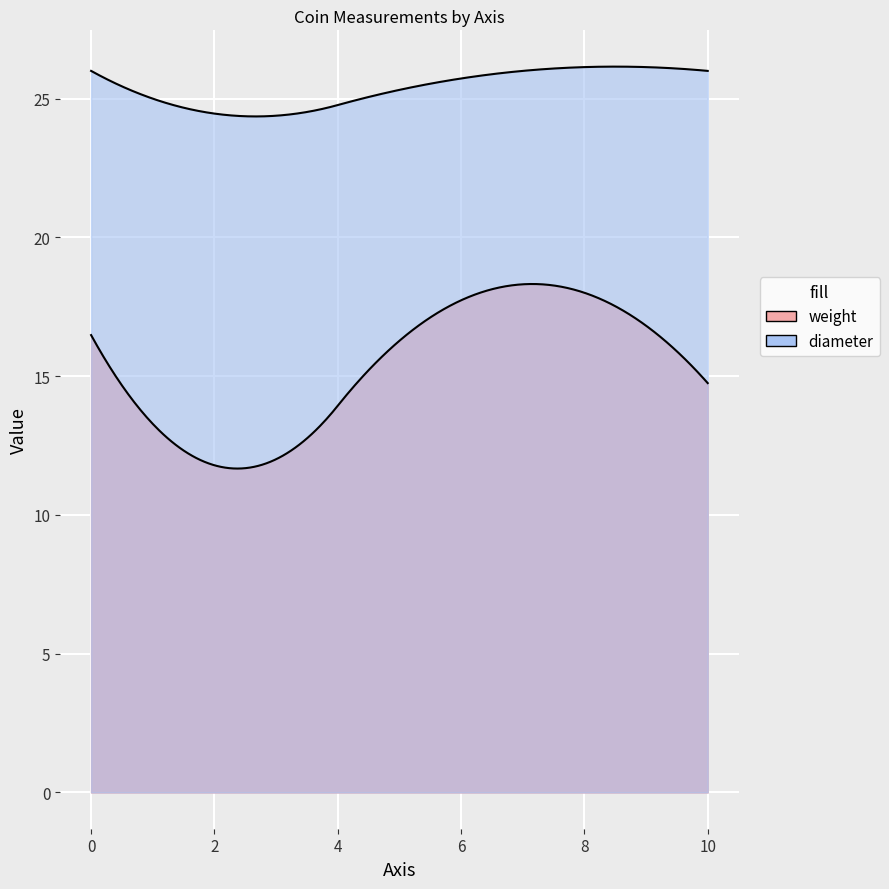

The value of diameter at 1 is 36.2. True or false?

False